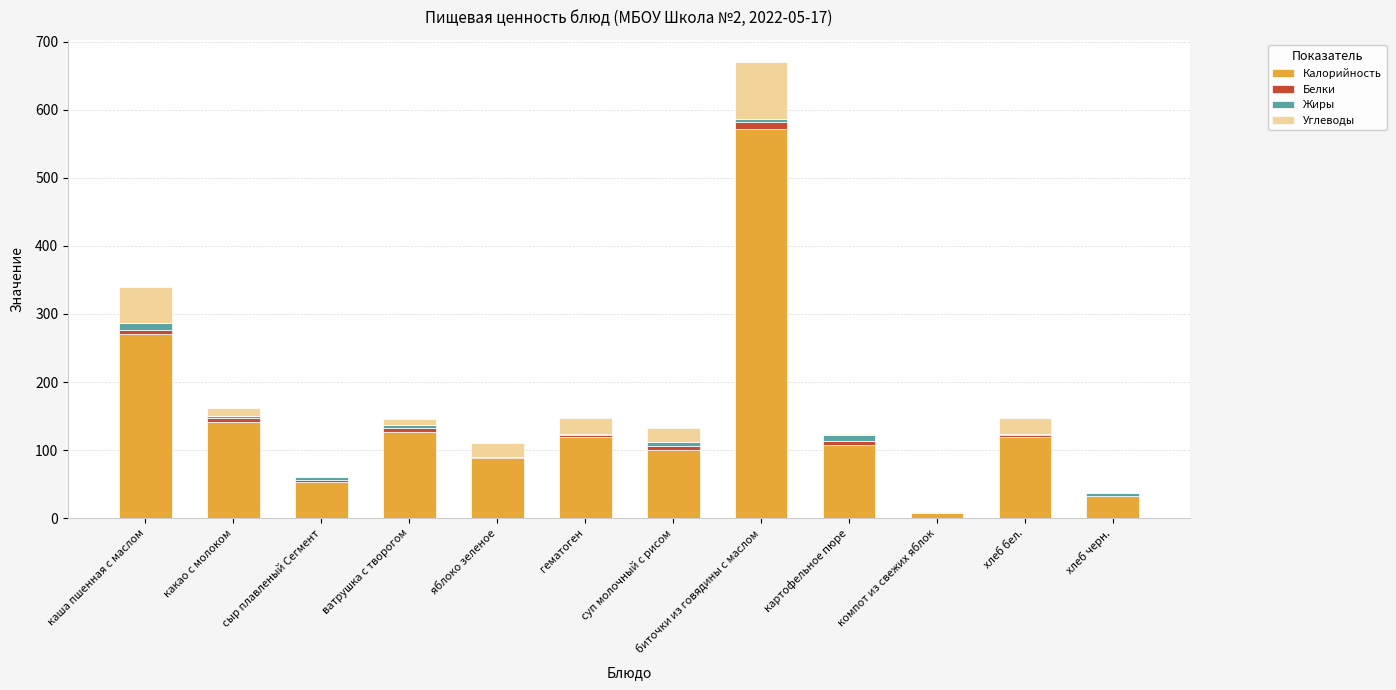

At which category is the sum across all series the highest?

биточки из говядины с маслом